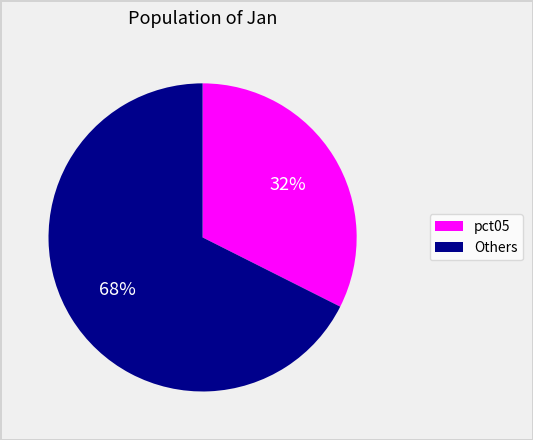

What is the largest slice in the pie chart?

Others